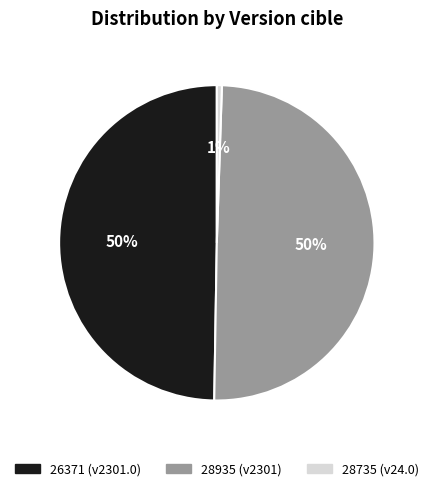

Approximately how many times larger is the value at 28935 compared to 26371?

1.0